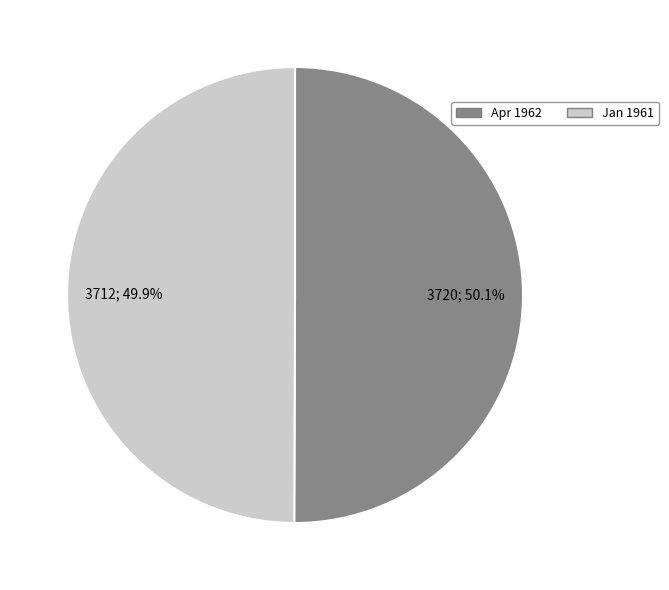

Is there a majority slice in this chart?

Yes